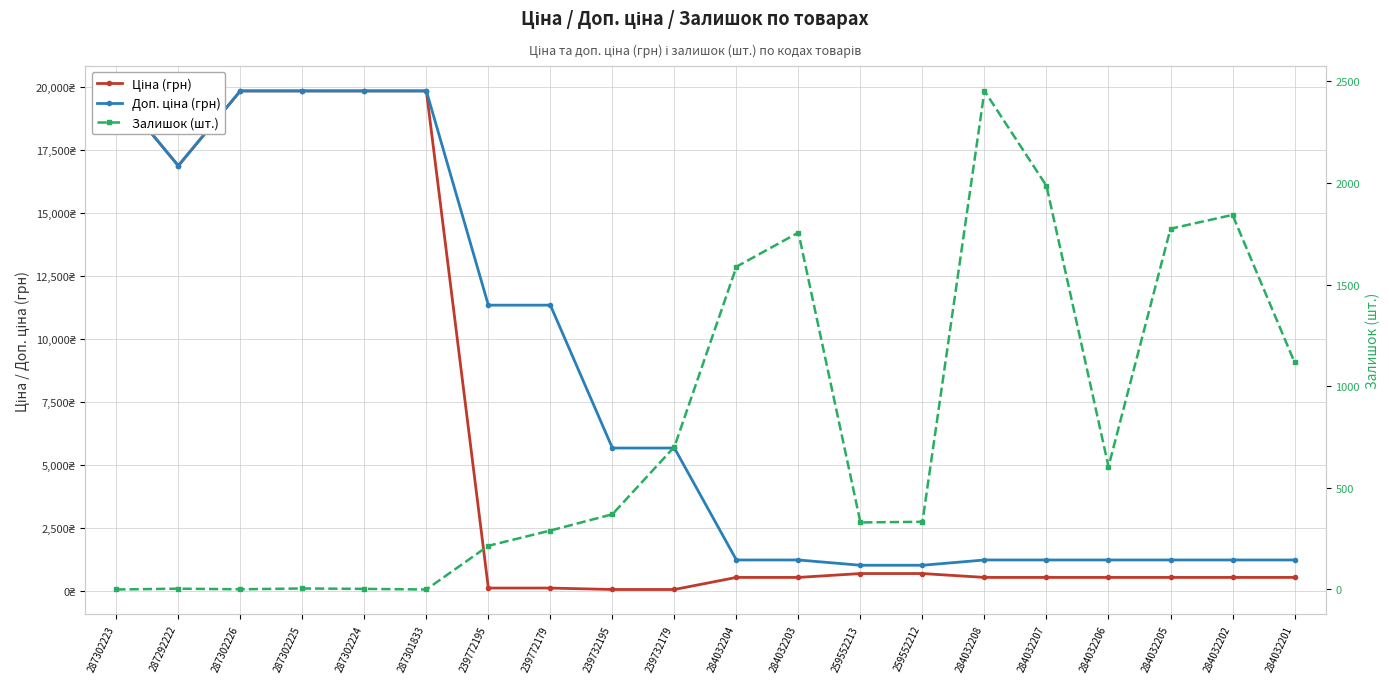

What is the difference between the maximum and minimum values in the Залишок (шт.) series?

2453.0